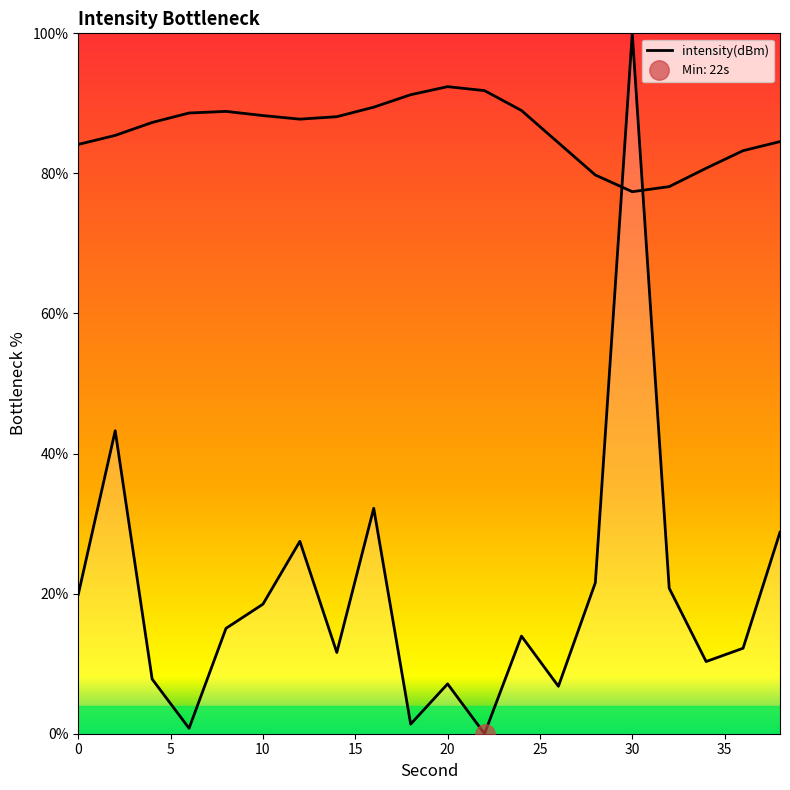

The chart shows a value of 52.0 at 30. True or false?

False